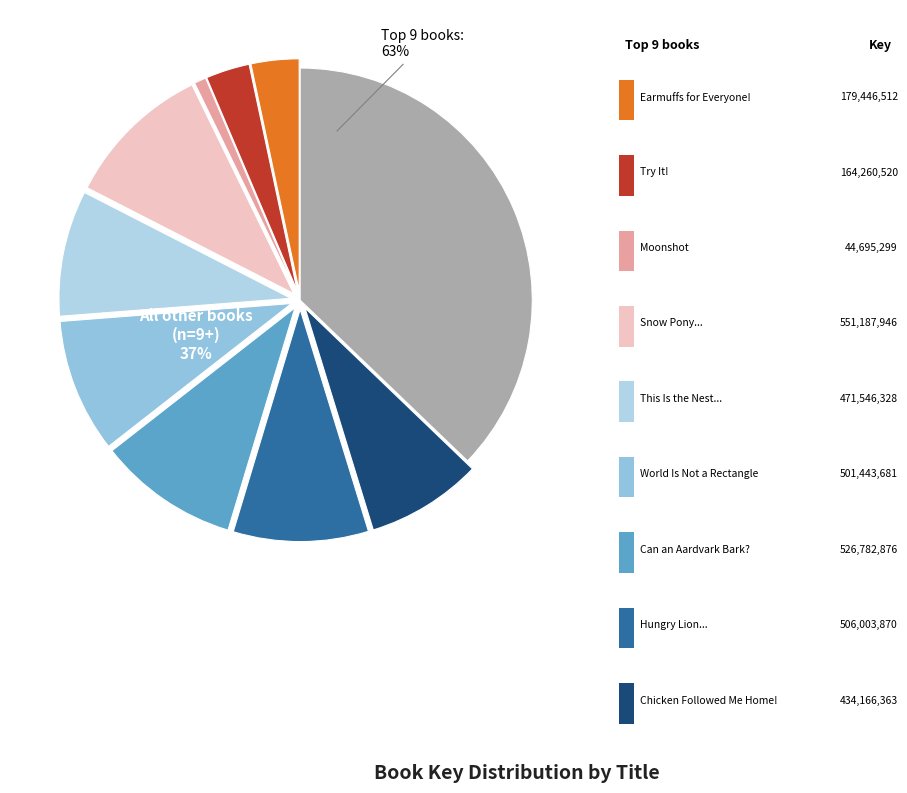

What is the smallest slice in the pie chart?

Moonshot